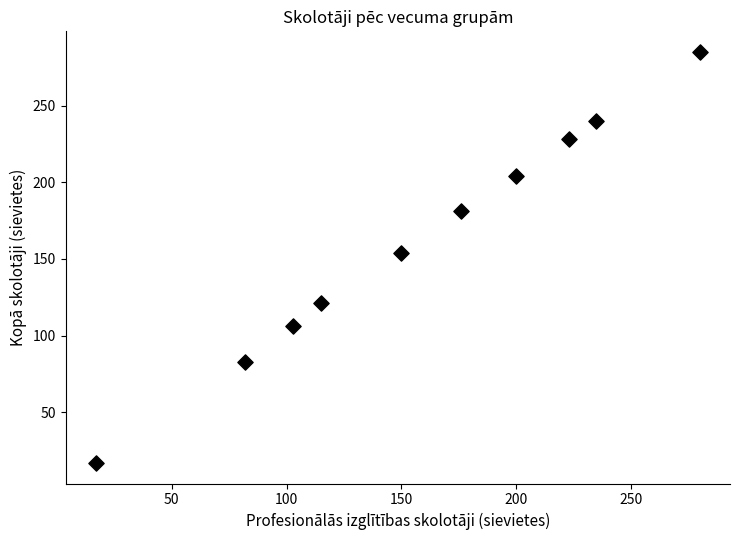

What Y value in the scatter plot is closest to 151?

154